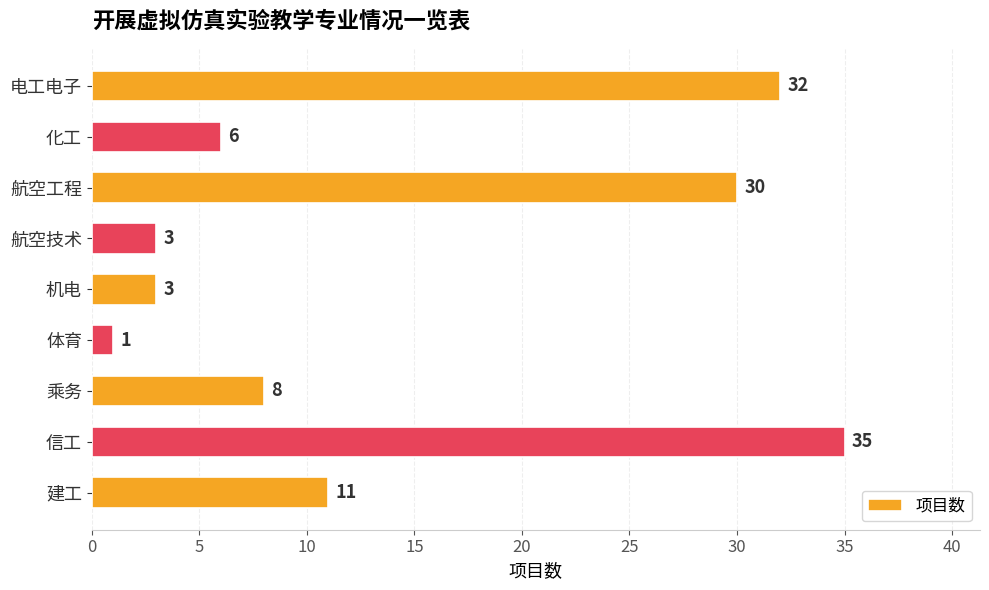

What is the change in value from 化工 to 航空工程?

+24